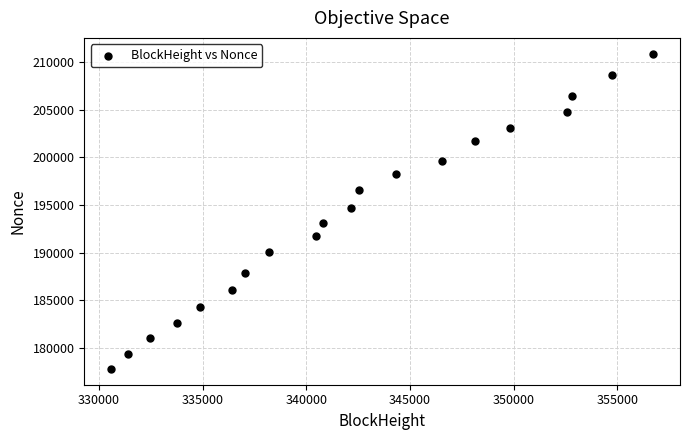

What is the range of X values (max minus min)?

26106